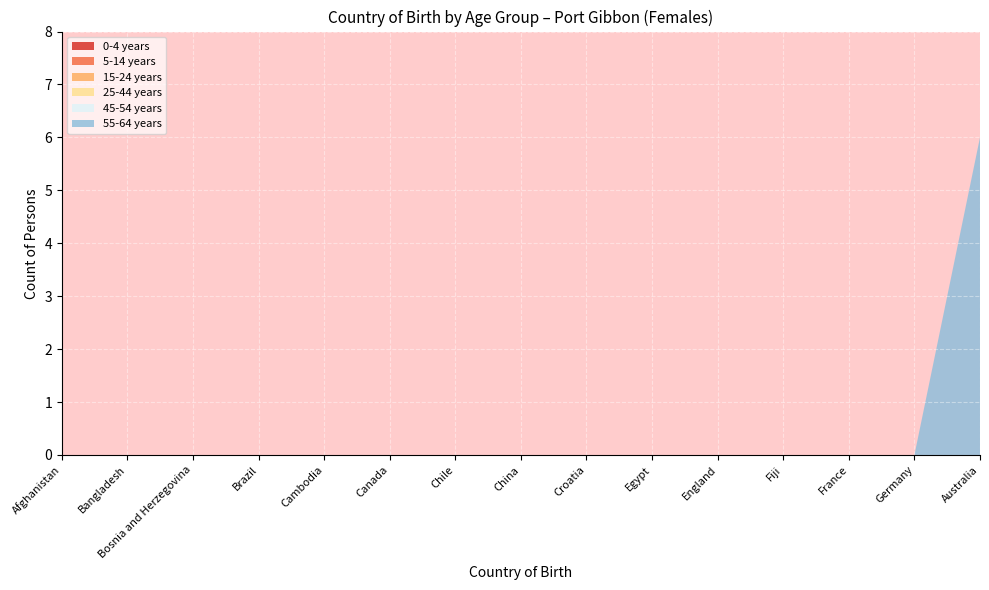

Reading left to right, extract all data points from this chart.

0-4 years: Afghanistan=0	Bangladesh=0	Bosnia and Herzegovina=0	Brazil=0	Cambodia=0	Canada=0	Chile=0	China=0	Croatia=0	Egypt=0	England=0	Fiji=0	France=0	Germany=0	Australia=0
5-14 years: Afghanistan=0	Bangladesh=0	Bosnia and Herzegovina=0	Brazil=0	Cambodia=0	Canada=0	Chile=0	China=0	Croatia=0	Egypt=0	England=0	Fiji=0	France=0	Germany=0	Australia=0
15-24 years: Afghanistan=0	Bangladesh=0	Bosnia and Herzegovina=0	Brazil=0	Cambodia=0	Canada=0	Chile=0	China=0	Croatia=0	Egypt=0	England=0	Fiji=0	France=0	Germany=0	Australia=0
25-44 years: Afghanistan=0	Bangladesh=0	Bosnia and Herzegovina=0	Brazil=0	Cambodia=0	Canada=0	Chile=0	China=0	Croatia=0	Egypt=0	England=0	Fiji=0	France=0	Germany=0	Australia=0
45-54 years: Afghanistan=0	Bangladesh=0	Bosnia and Herzegovina=0	Brazil=0	Cambodia=0	Canada=0	Chile=0	China=0	Croatia=0	Egypt=0	England=0	Fiji=0	France=0	Germany=0	Australia=0
55-64 years: Afghanistan=0	Bangladesh=0	Bosnia and Herzegovina=0	Brazil=0	Cambodia=0	Canada=0	Chile=0	China=0	Croatia=0	Egypt=0	England=0	Fiji=0	France=0	Germany=0	Australia=6